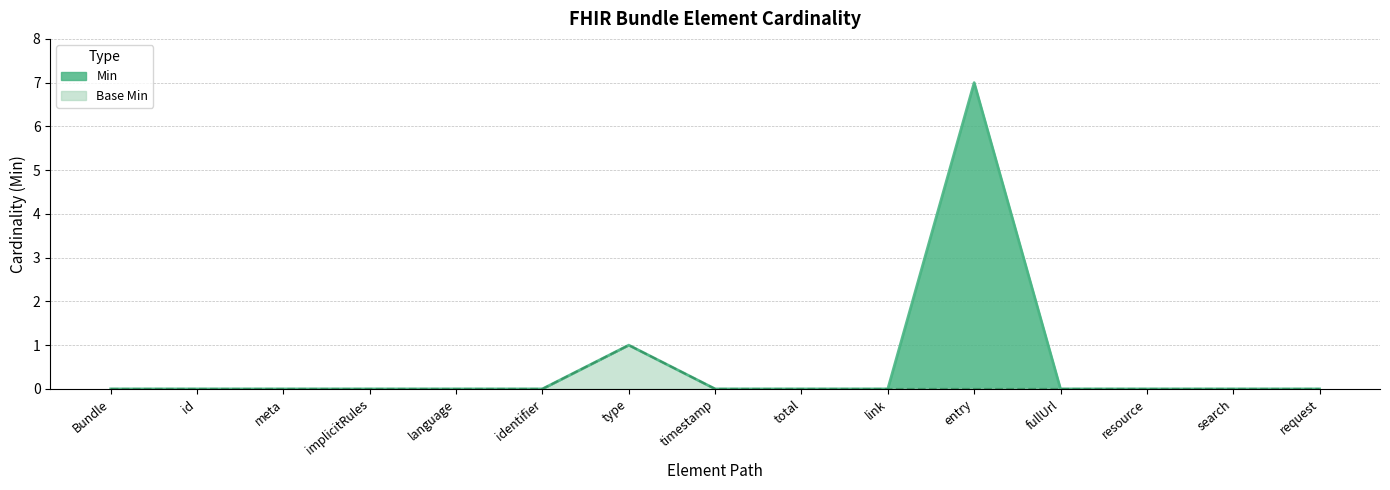

How many lines are shown in the chart?

2